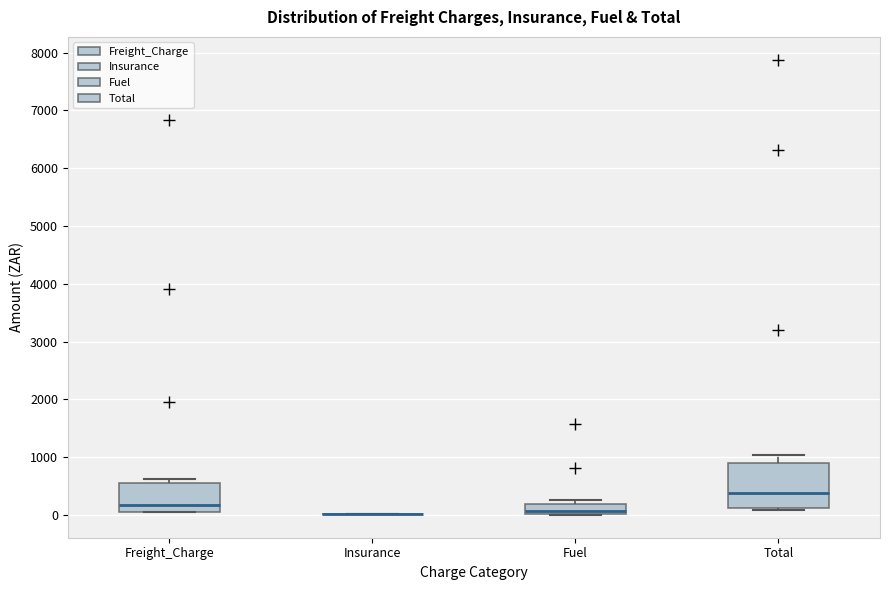

Comparing the boxes themselves (not the whiskers), which one is the tallest?

Total